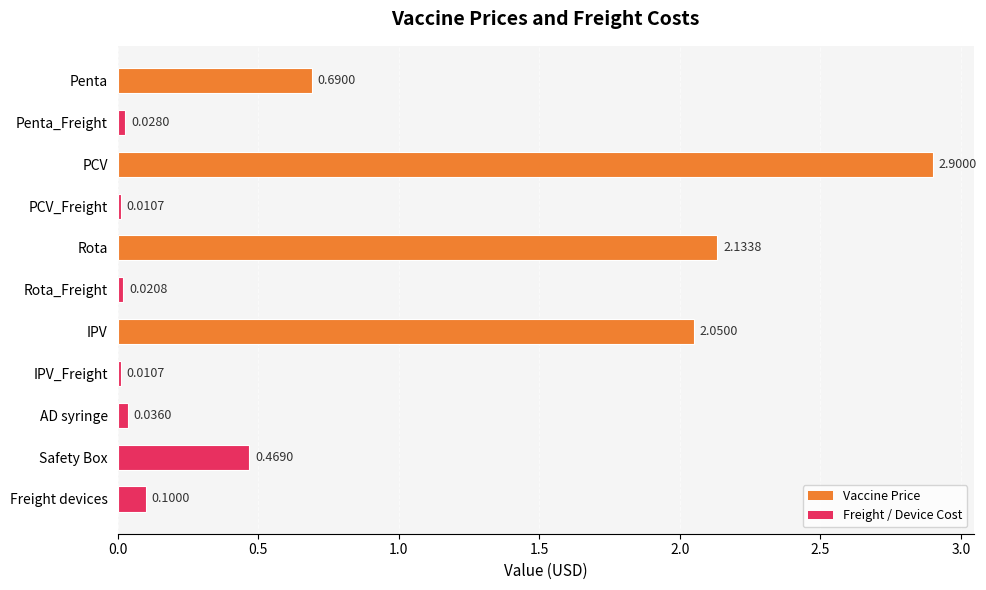

What is the average value?

0.8